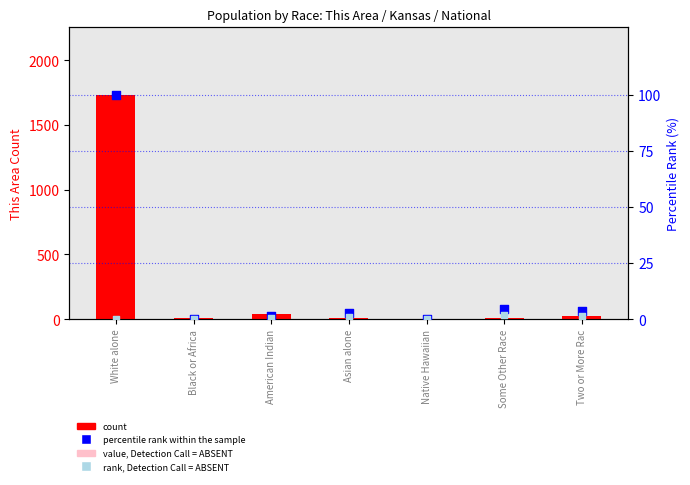

At how many categories does at least one series exceed 603?

1